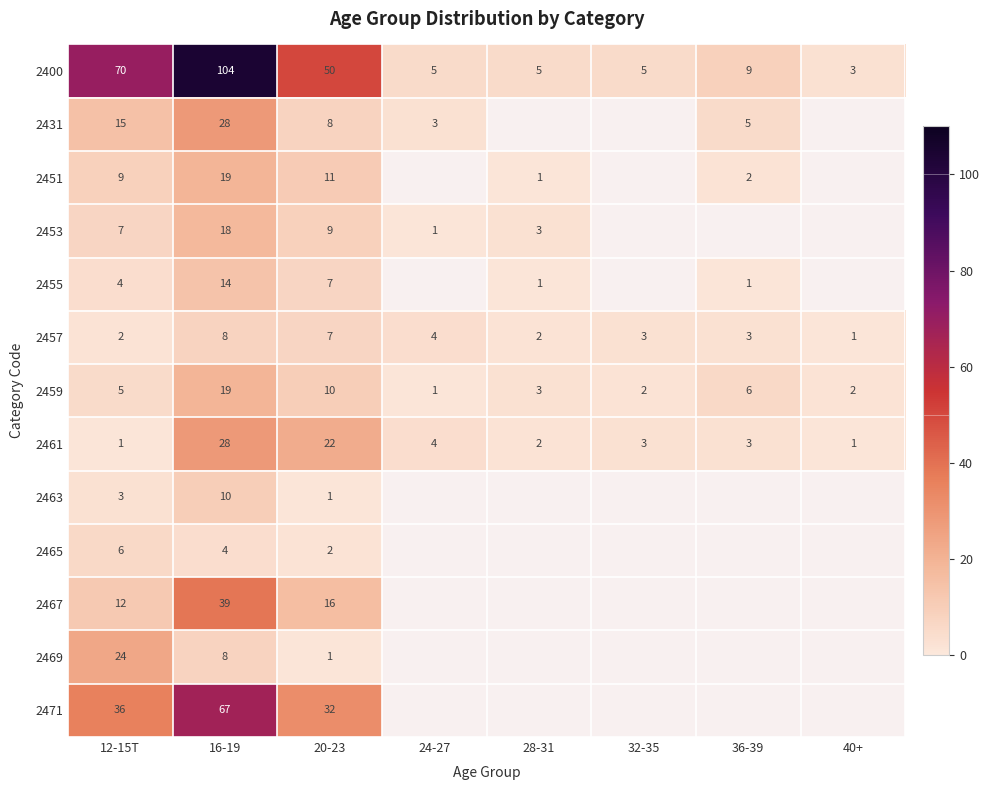

Where is 2461 nearest to the value 14?

20-23